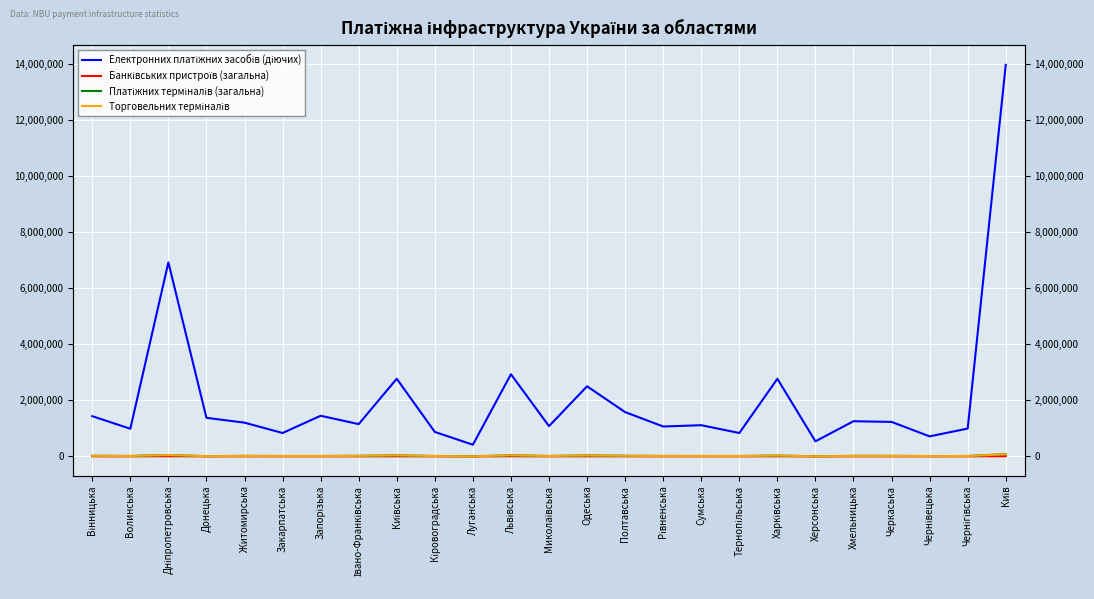

Reading right to left, list all the values displayed in this chart.

Електронних платіжних засобів (діючих): 13981291	992093	713038	1229395	1254074	535259	2768963	832379	1111523	1065271	1579182	2501246	1077786	2931909	414328	870955	2771334	1150203	1449025	832902	1202490	1375296	6926102	984603	1433960
Банківських пристроїв (загальна): 5180	716	652	997	938	225	1922	659	874	798	1238	2052	886	1894	0	675	750	837	753	802	965	365	3043	727	1221
Платіжних терміналів (загальна): 76295	10780	9328	15526	15904	1819	26137	10516	12192	13312	19024	31664	11813	36915	18	11391	34145	17329	11709	11967	15055	6624	46922	12505	18479
Торговельних терміналів: 72701	10220	8840	14840	15276	1685	24838	9929	11614	12712	18166	29888	11284	35356	18	10878	33148	16511	11209	11396	14392	6365	45073	11991	17615